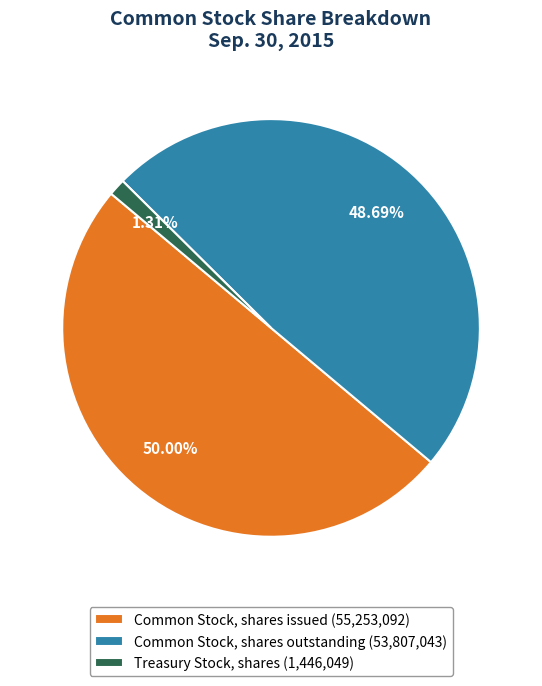

Does Treasury Stock, shares account for over 50% of the chart?

No